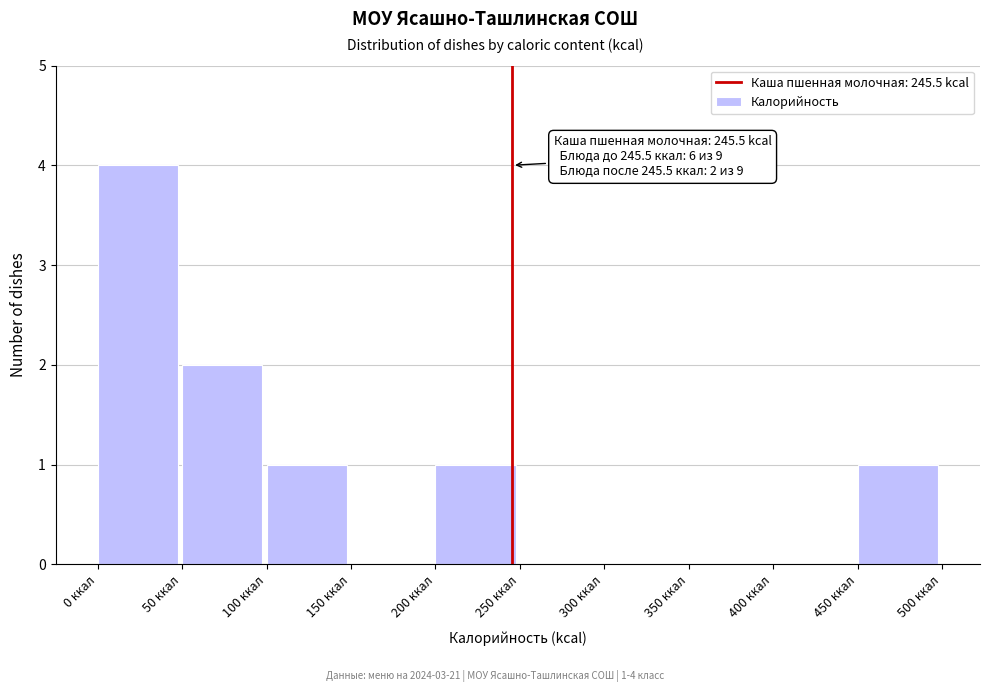

Which range on the x-axis has the tallest bar?

0 to 50